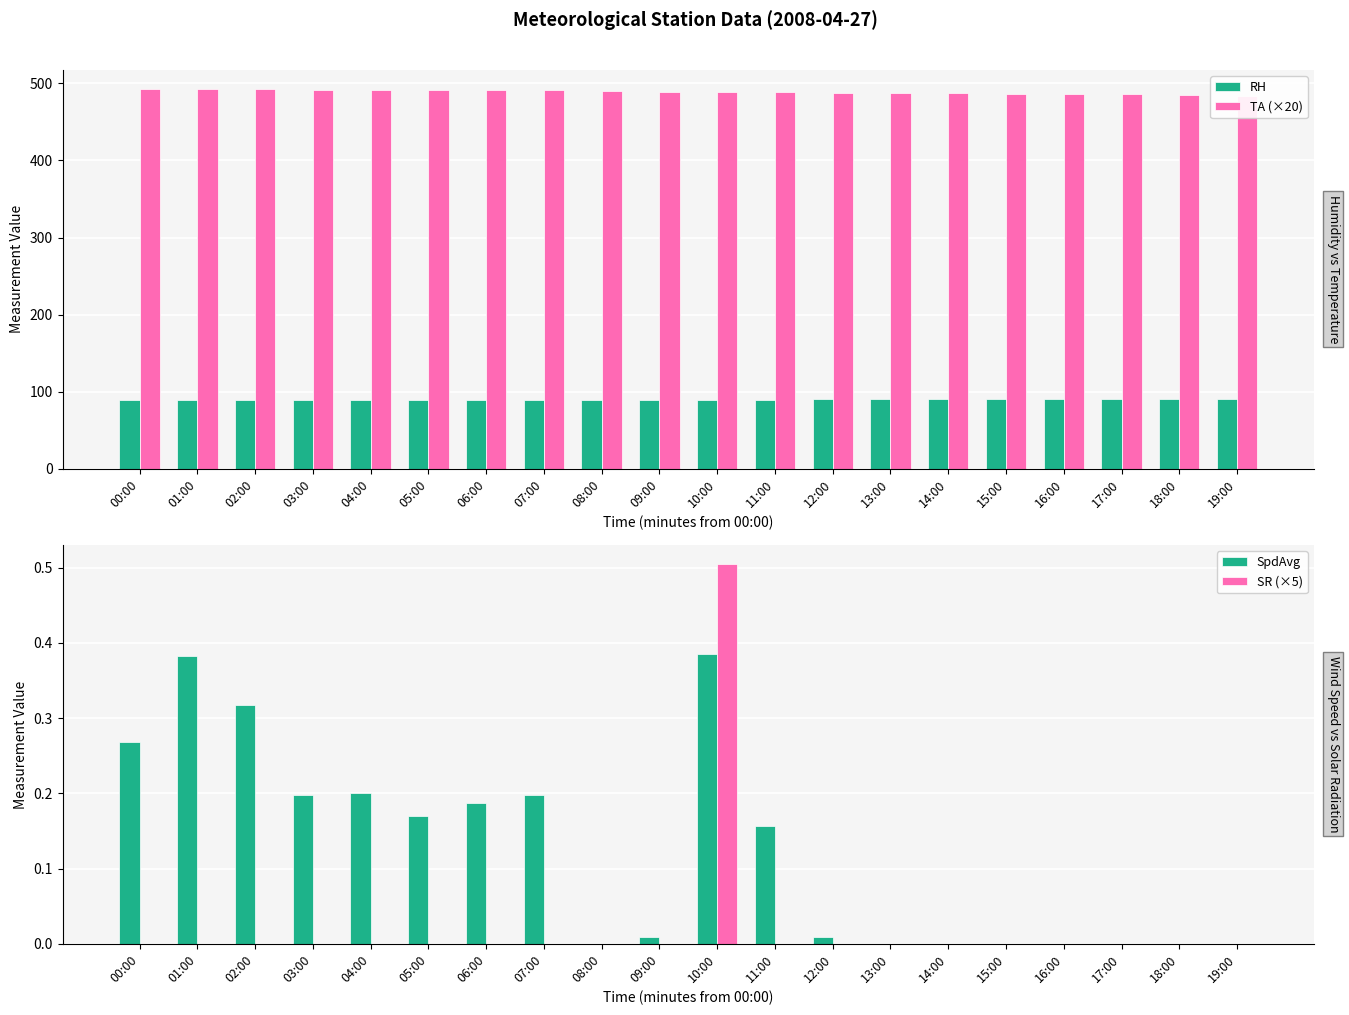

Reading right to left, transcribe all the data shown in this chart.

RH: 90.9	90.7	90.6	90.5	90.4	90.3	90.2	90.0	89.9	89.8	89.6	89.5	89.4	89.3	89.2	89.2	89.2	89.0	89.0	89.1
TA (×20): 483.5	485.0	486.2	485.8	486.6	487.0	487.3	488.1	488.9	488.9	489.3	490.5	490.9	490.9	491.2	491.2	491.6	492.8	492.8	492.8
SpdAvg: 0.0	0.0	0.0	0.0	0.0	0.0	0.0	0.0	0.2	0.4	0.0	0.0	0.2	0.2	0.2	0.2	0.2	0.3	0.4	0.3
SR (×5): 0.0	0.0	0.0	0.0	0.0	0.0	0.0	0.0	0.0	0.5	0.0	0.0	0.0	0.0	0.0	0.0	0.0	0.0	0.0	0.0